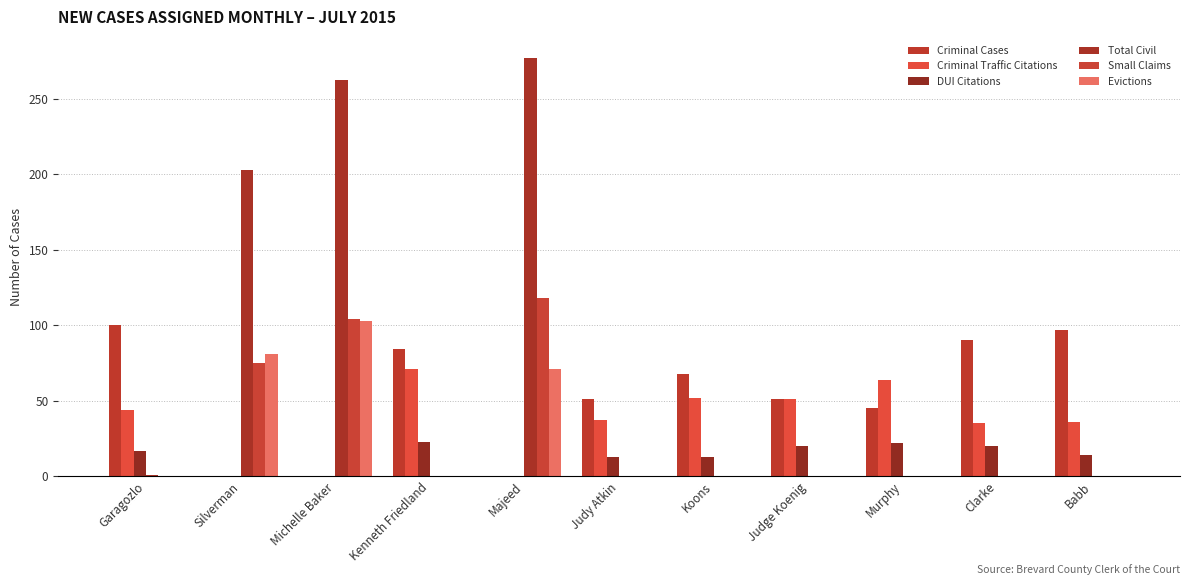

What is the difference between the maximum and second lowest values in the Small Claims series?

118